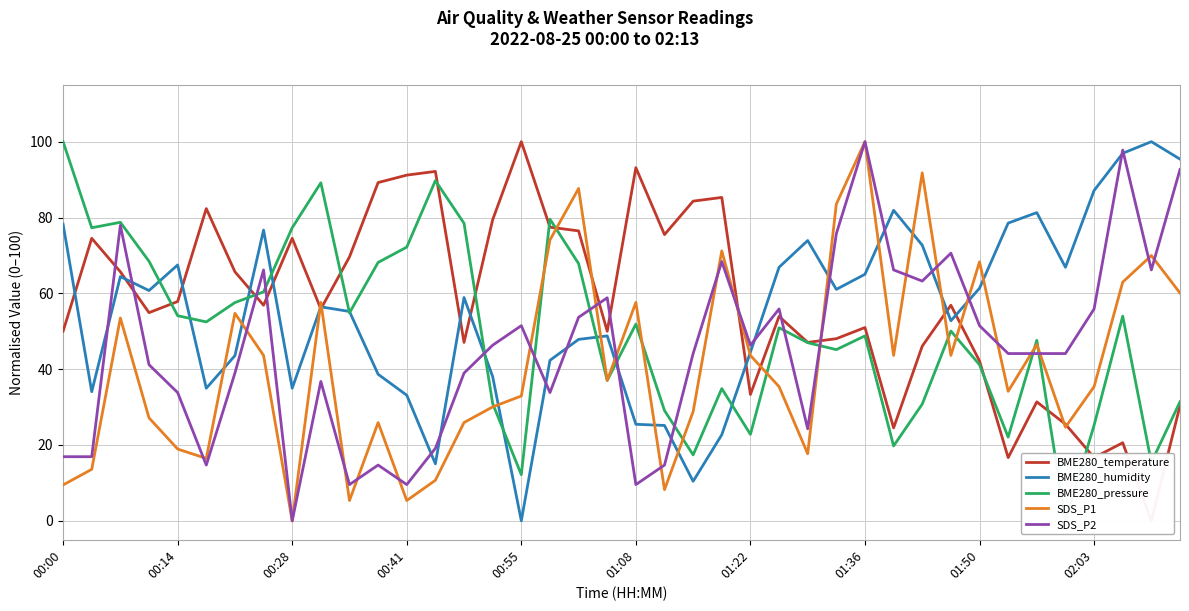

At which label does SDS_P1 reach its minimum?

00:28